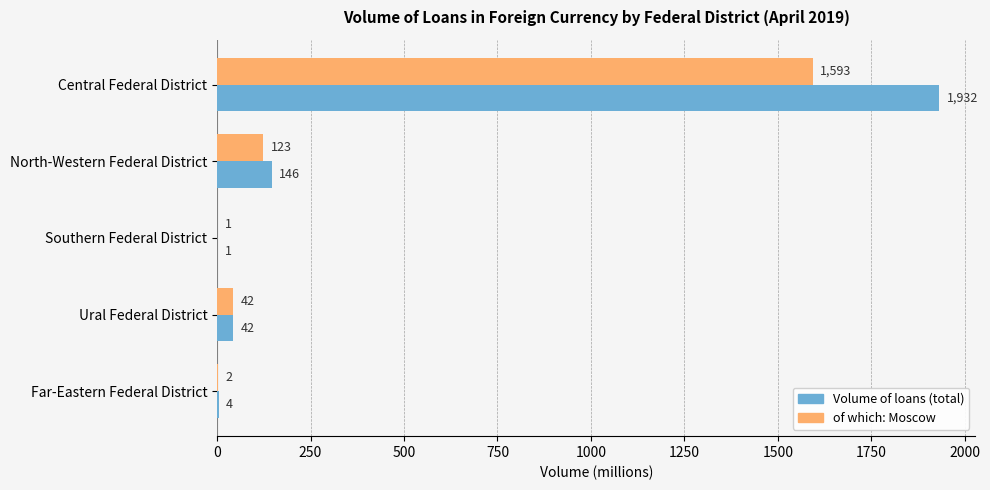

True or false: of which: Moscow has a value of 123 at North-Western Federal District.

True